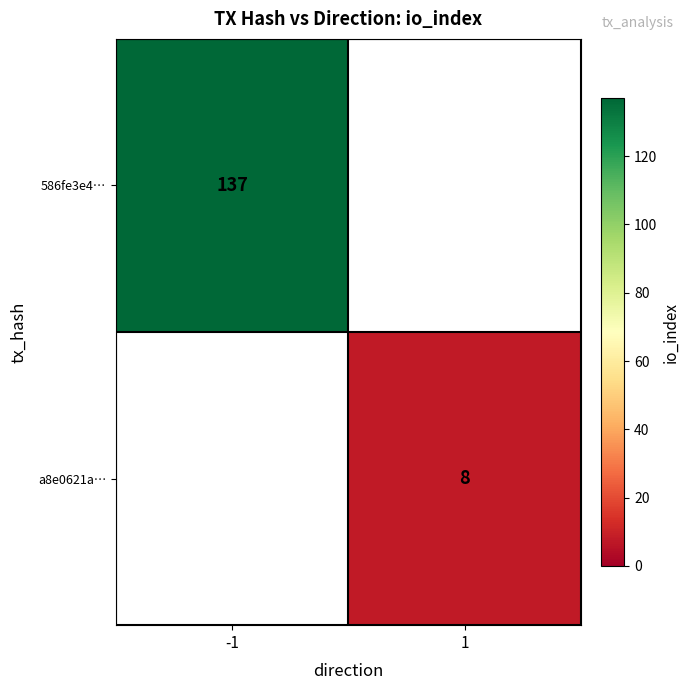

At which category is the sum across all series the highest?

-1